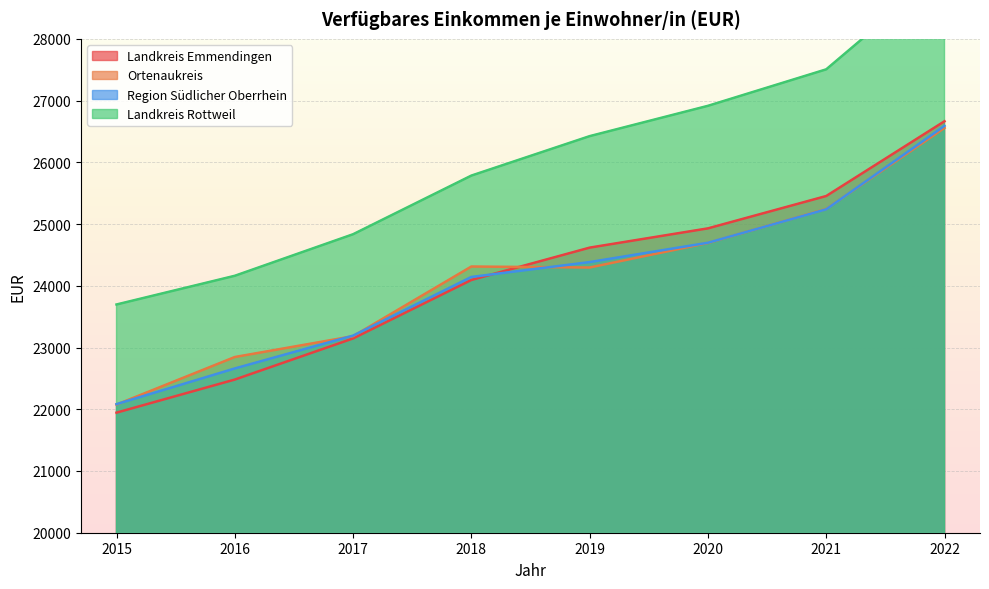

At which label is Landkreis Emmendingen closest to 24305?

2018